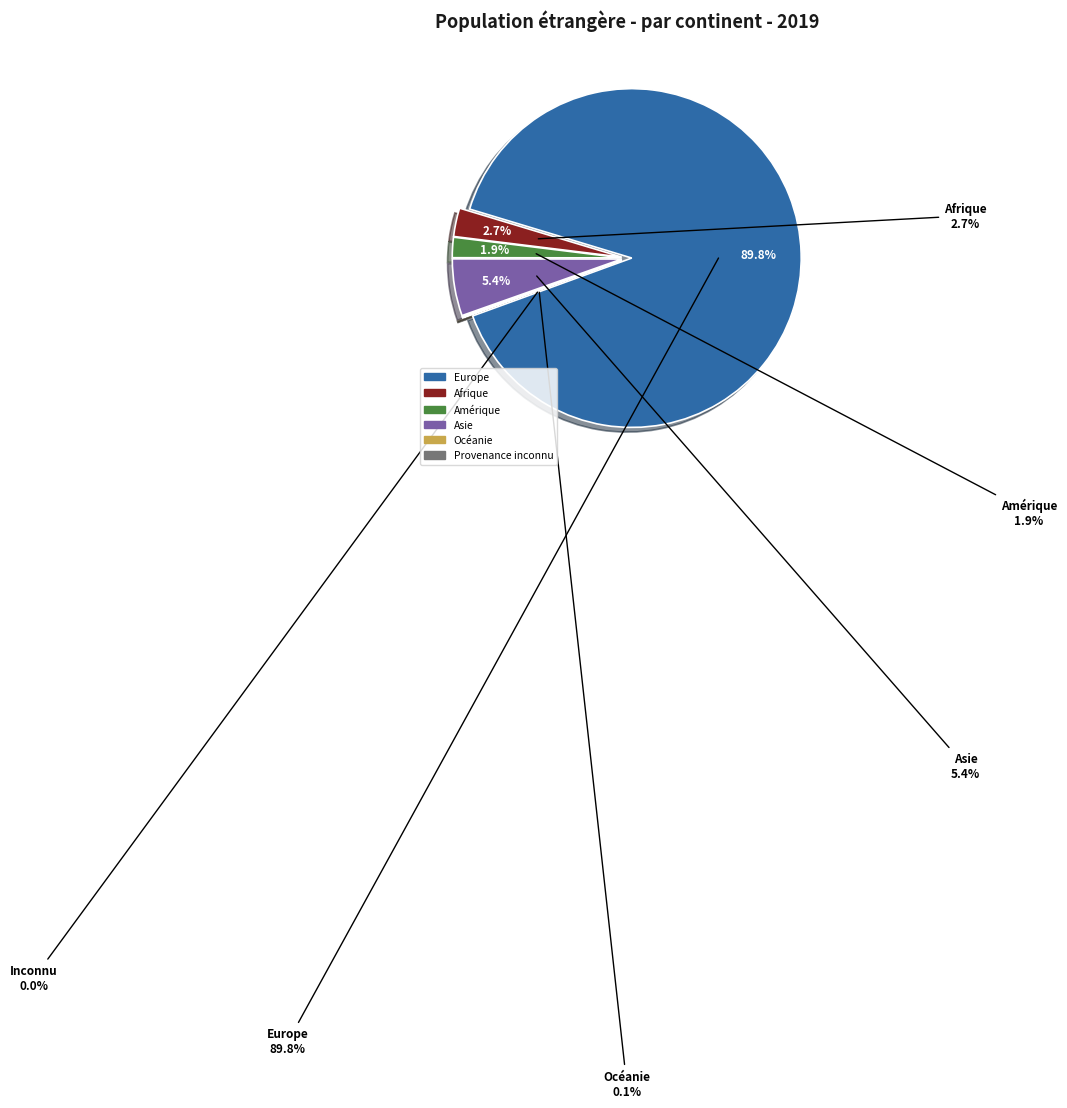

Is the sum of Provenance inconnu and Europe greater than half?

Yes